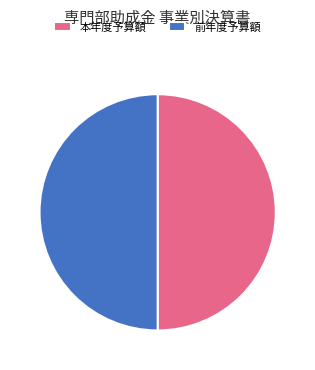

What is the ratio of the value at 本年度予算額 to the value at 前年度予算額?

1.0